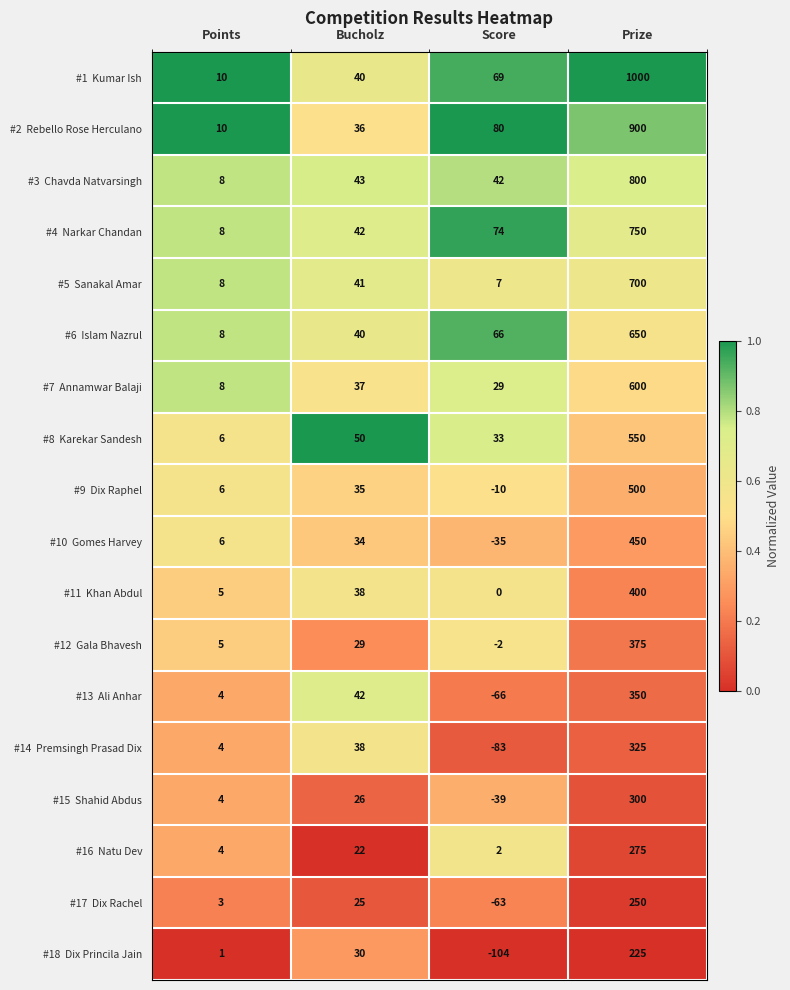

What is the total value across all series at Bucholz?

648